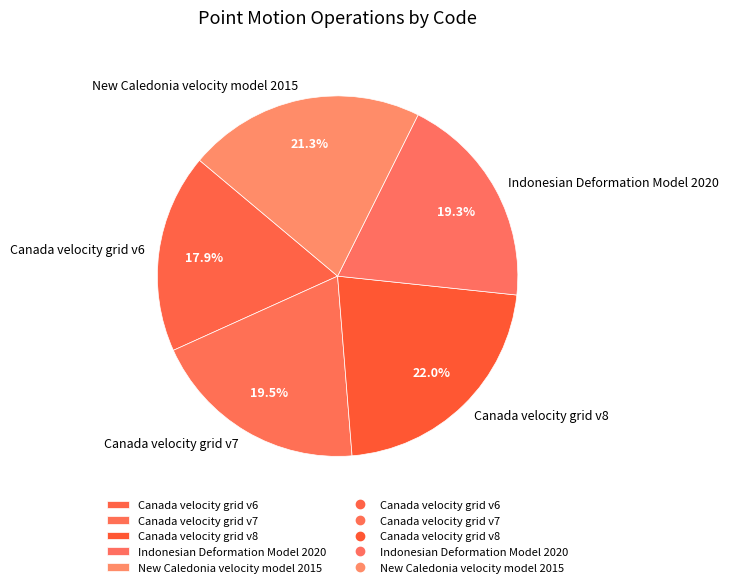

Approximately how many times larger is the value at Canada velocity grid v6 compared to Canada velocity grid v8?

0.8